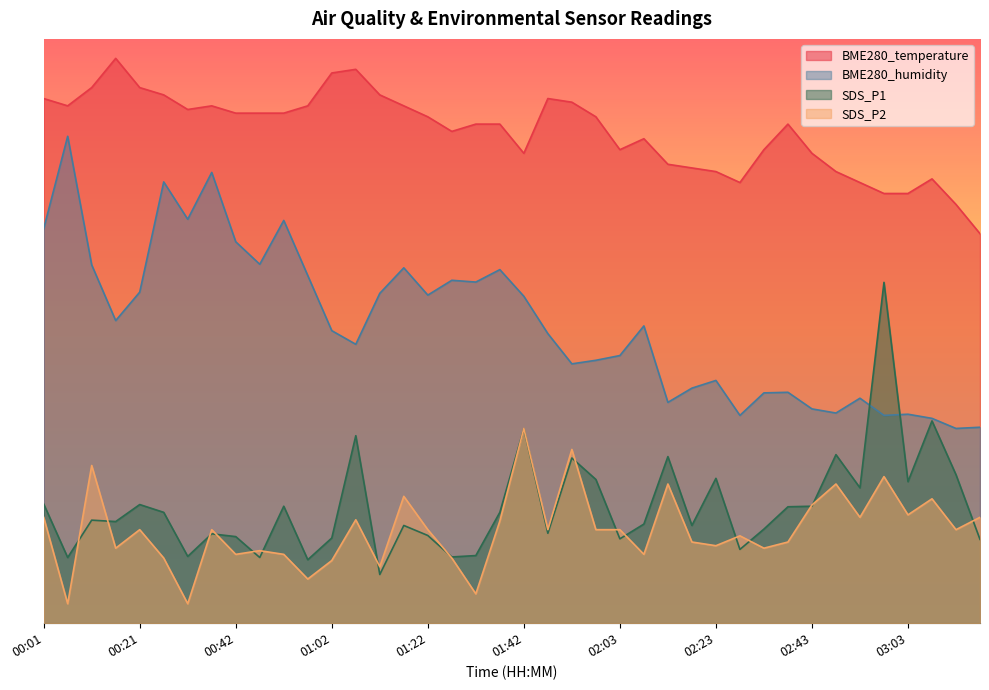

True or false: SDS_P2 and BME280_temperature intersect in this chart.

False